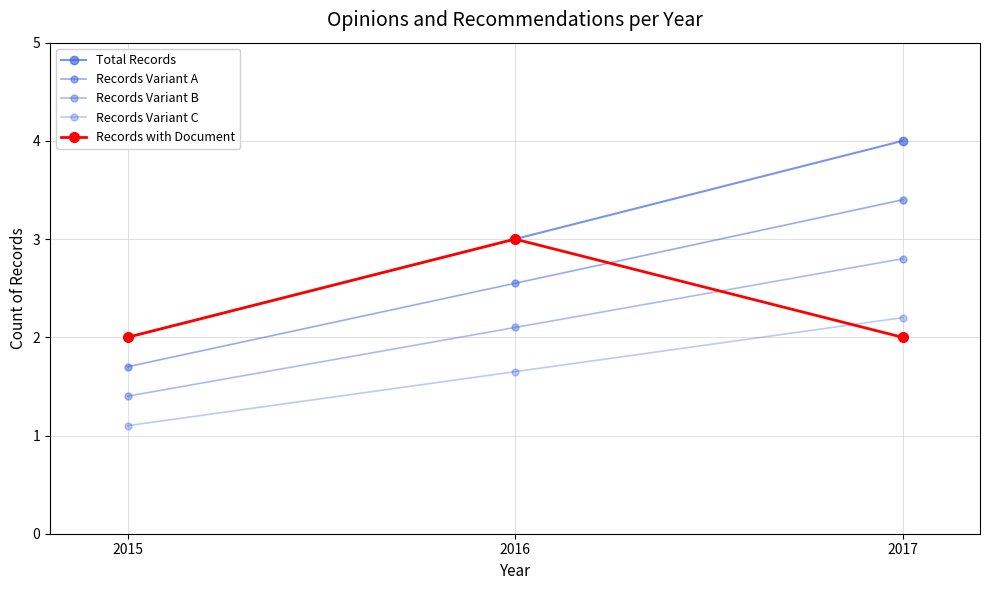

Which has a higher value, 2015 or 2016?

2016